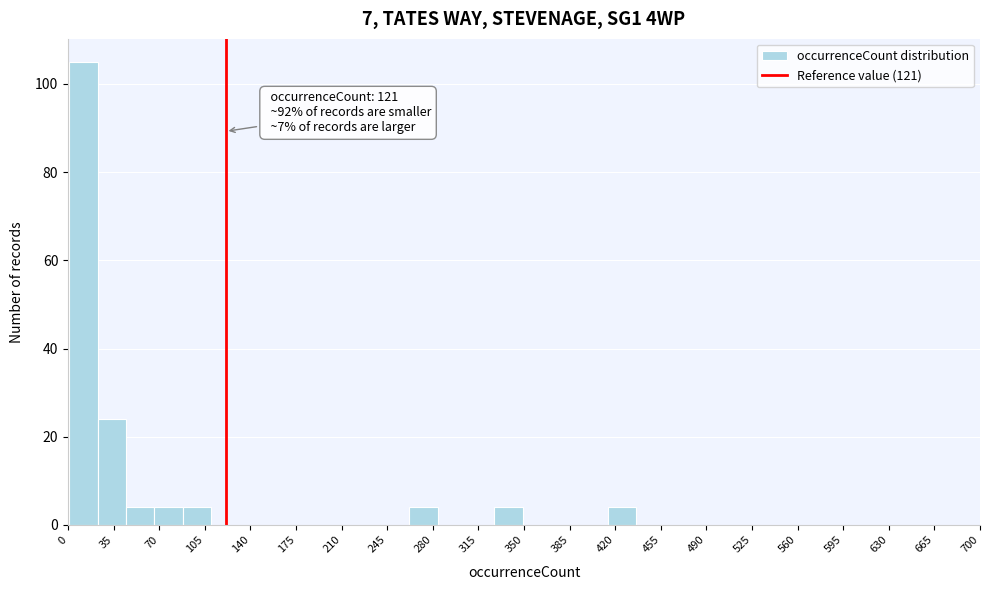

Over which range of the x-axis is the bar tallest?

0 to 25